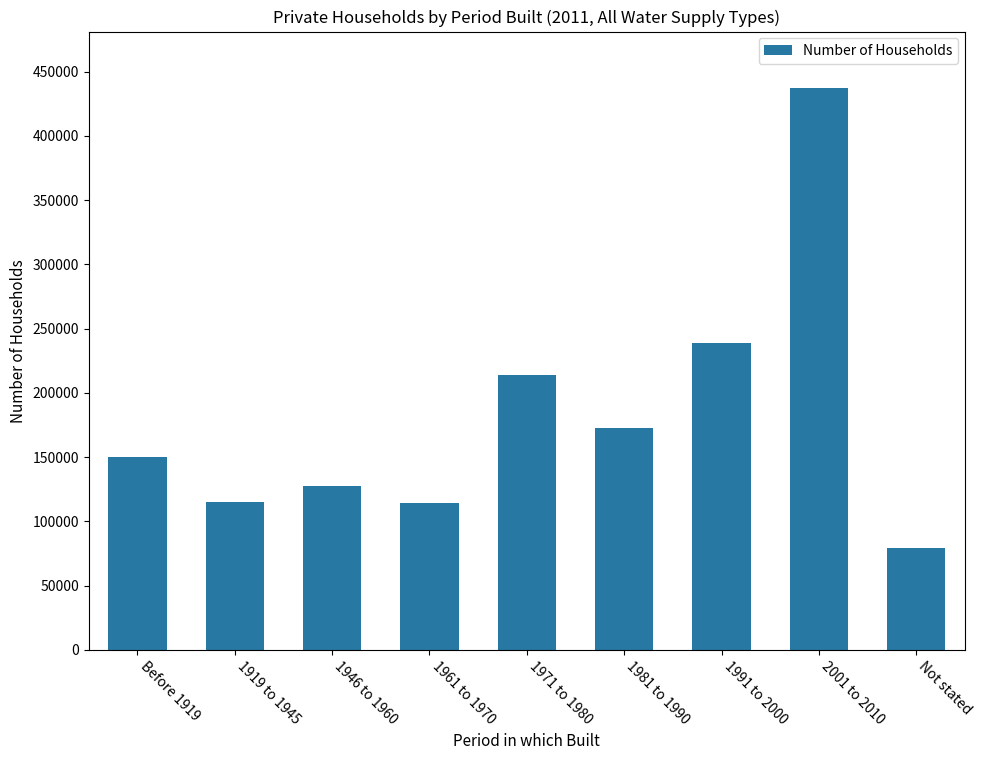

What is the label of the 9th bar from the right?

Before 1919